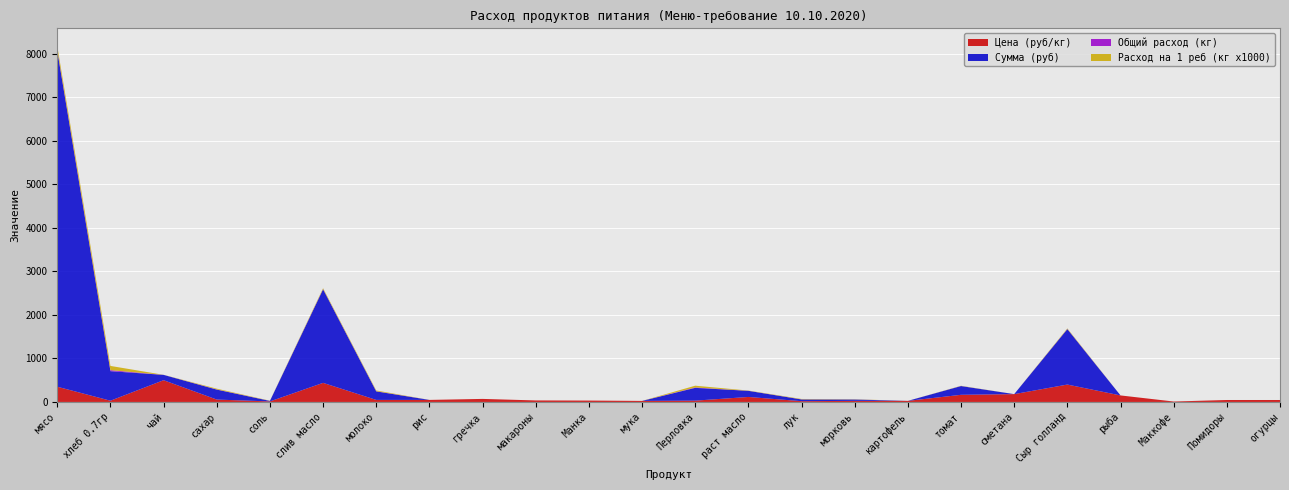

Reading left to right, list all the values displayed in this chart.

Цена (руб/кг): 350.0	28.6	500.0	55.0	12.0	438.9	47.0	47.0	70.0	35.0	32.0	24.0	30.0	115.0	18.0	25.0	25.0	164.3	180.0	400.0	150.0	10.0	45.0	45.0
Сумма (руб): 7717.5	679.0	122.5	229.1	11.8	2150.6	195.8	0.0	0.0	0.0	0.0	0.0	294.0	140.9	39.7	30.6	0.0	201.3	0.0	1274.0	0.0	0.0	0.0	0.0
Общий расход (кг): 22.1	23.8	0.2	4.2	1.0	4.9	4.2	0.0	0.0	0.0	0.0	0.0	9.8	1.2	2.2	1.2	0.0	1.2	0.0	3.2	0.0	0.0	0.0	0.0
Расход на 1 реб (кг x1000): 90.0	97.0	1.0	17.0	4.0	20.0	17.0	0.0	0.0	0.0	0.0	0.0	40.0	5.0	9.0	5.0	0.0	5.0	0.0	13.0	0.0	0.0	0.0	0.0